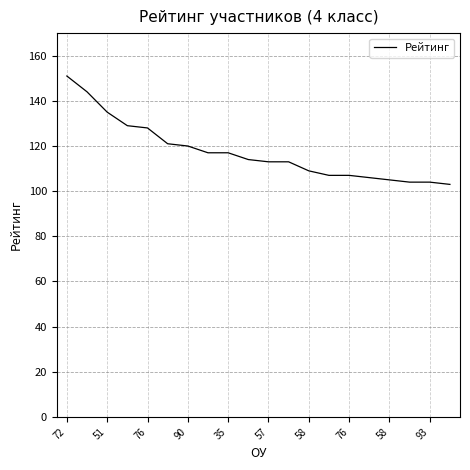

What is the maximum value shown in the chart?

151